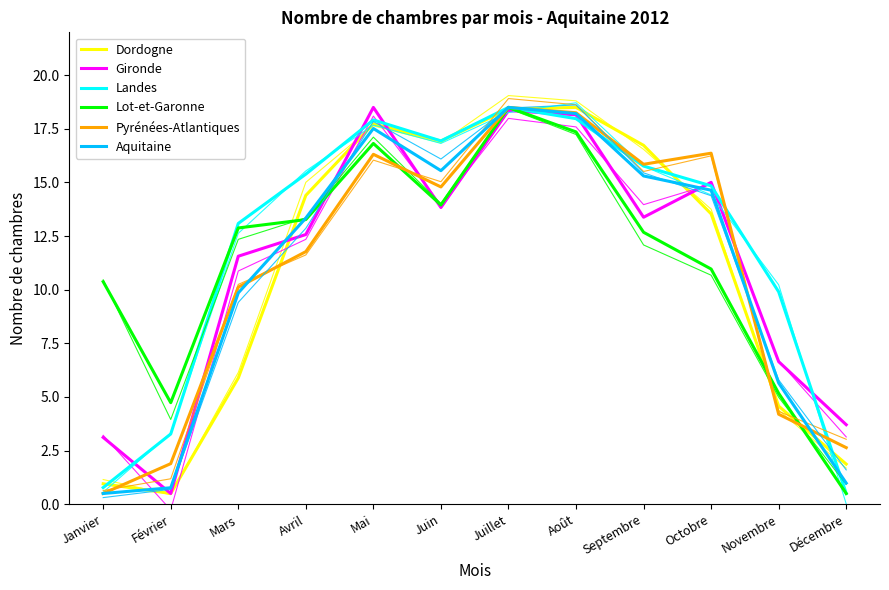

Between which two adjacent categories do Lot-et-Garonne and Landes first intersect?

Février and Mars